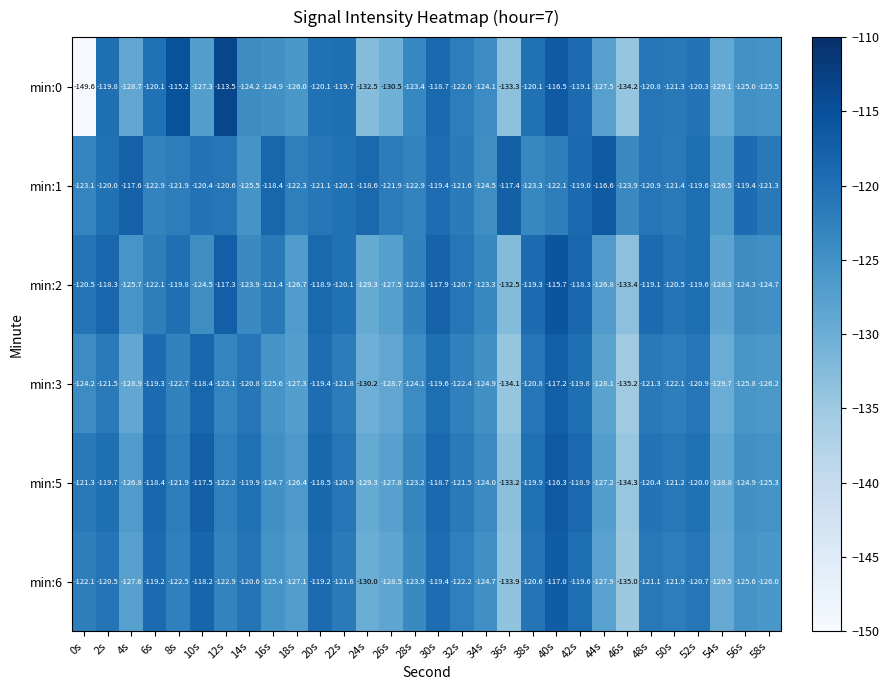

Which label corresponds to the largest value in the chart?

12s